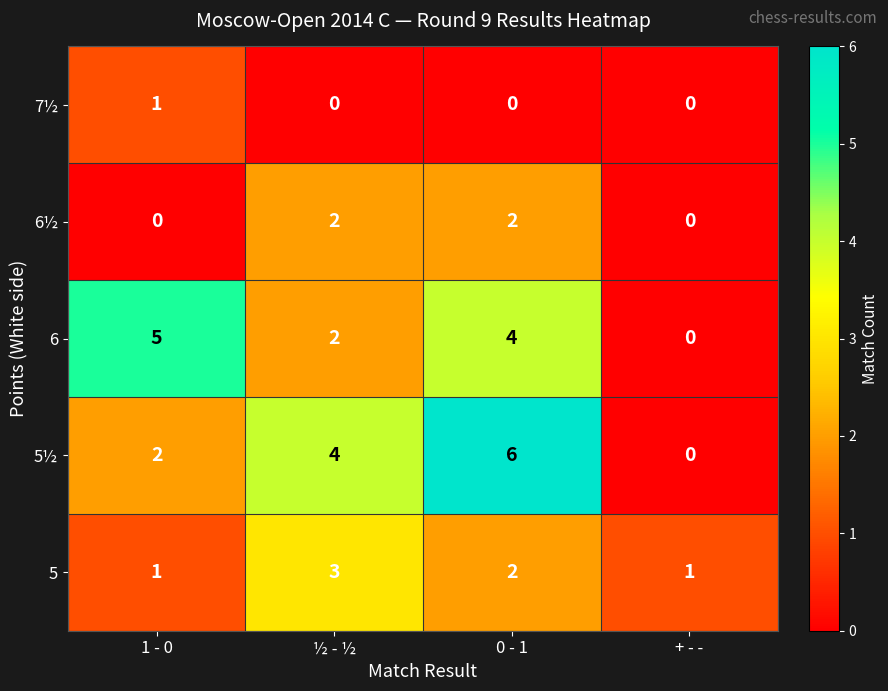

At how many categories does at least one series exceed 2?

3